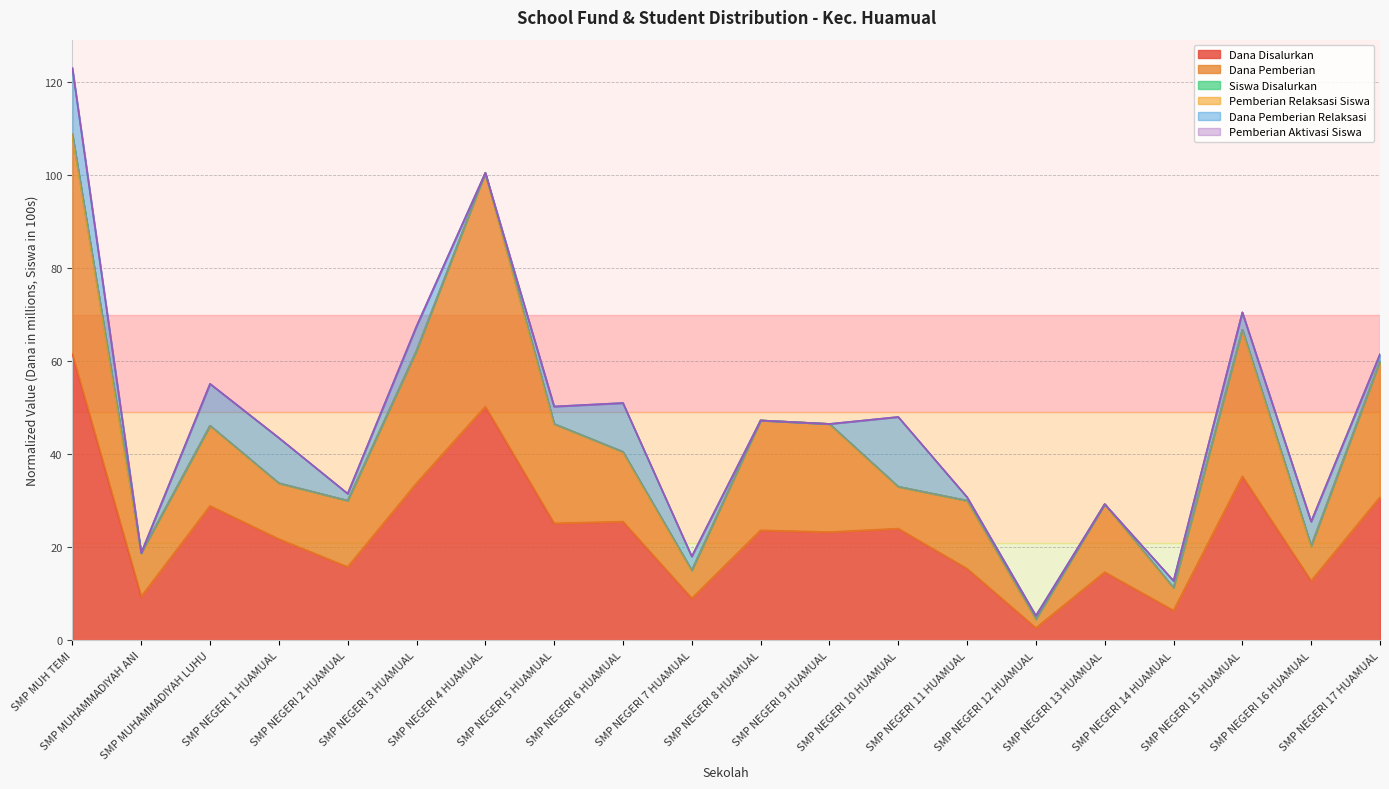

Where does the Dana Disalurkan series first go above 23?

SMP MUH TEMI